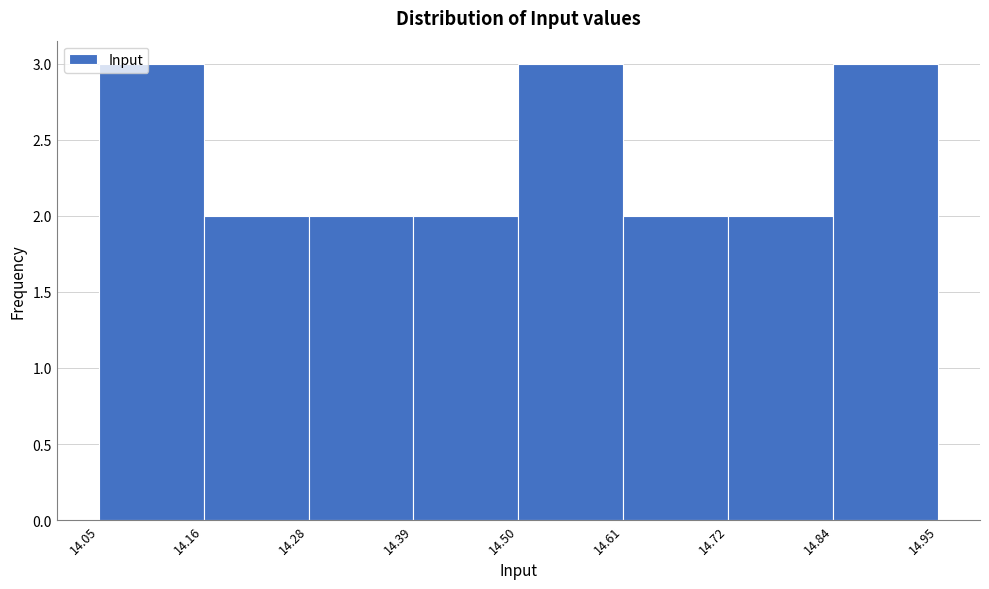

What is the height of the bar covering 14.16 to 14.28 on the x-axis? The values are not printed on the chart, so give them approximately, as read against the axis.

2